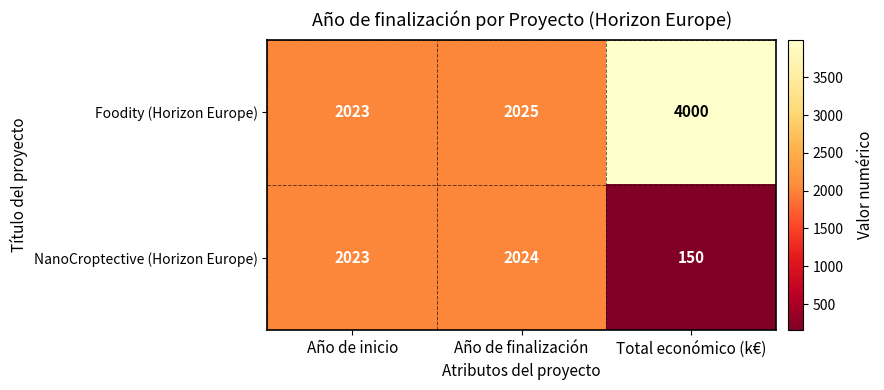

Which series changed the most between Año de inicio and Año de finalización?

Foodity (Horizon Europe)